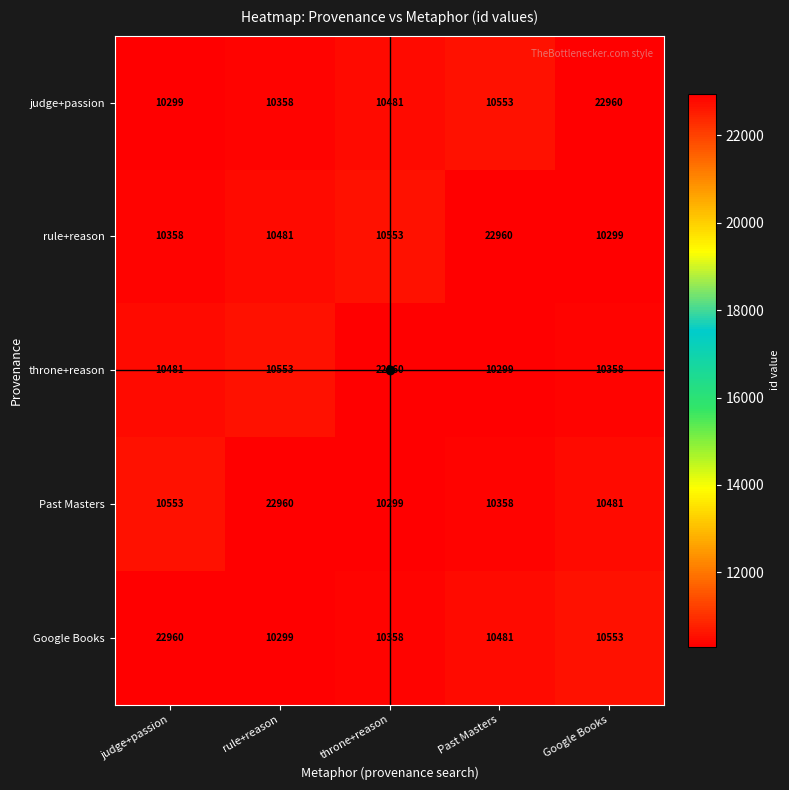

The judge+passion series shows 40638 at Google Books. True or false?

False